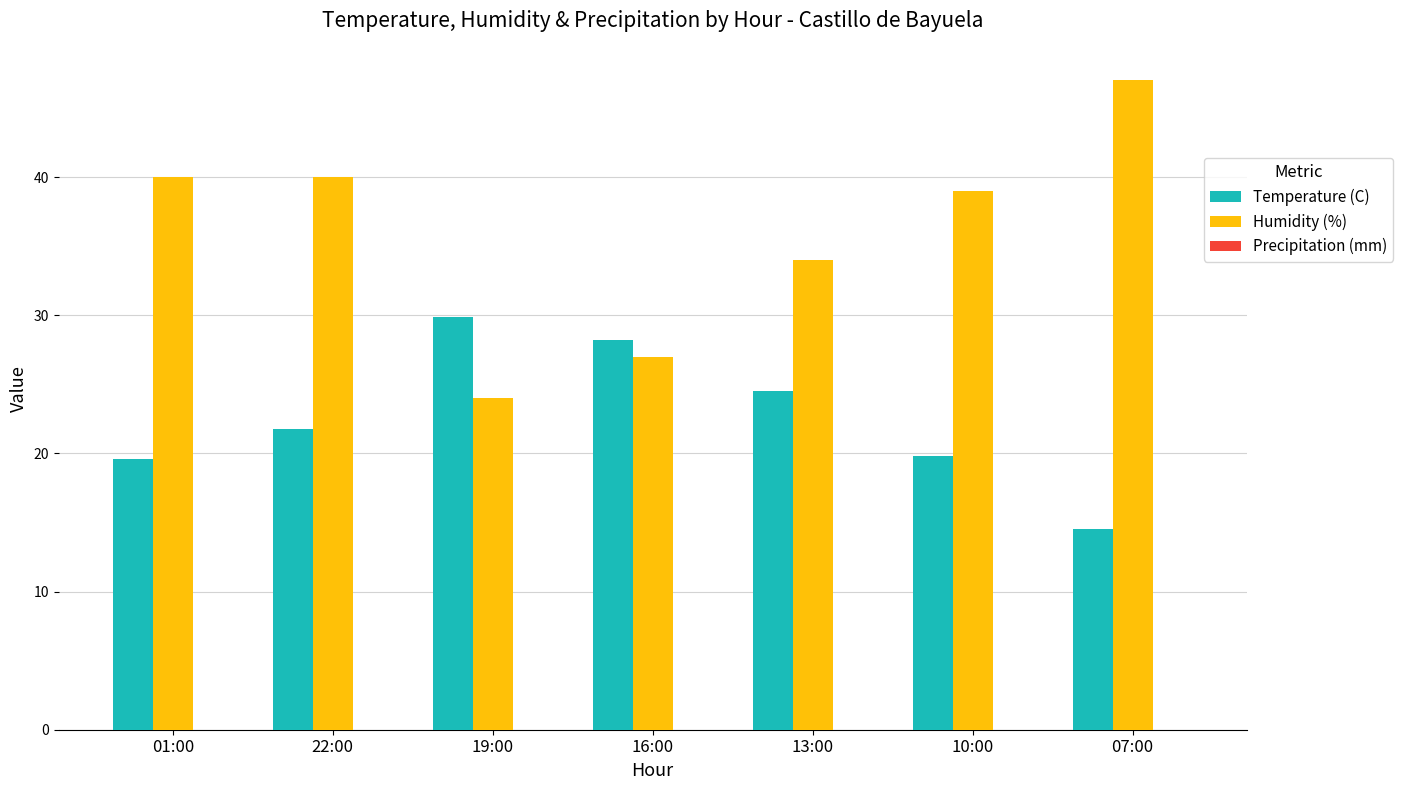

Is the value of Humidity (%) at 07:00 greater than the value of Temperature (C) at 07:00?

Yes